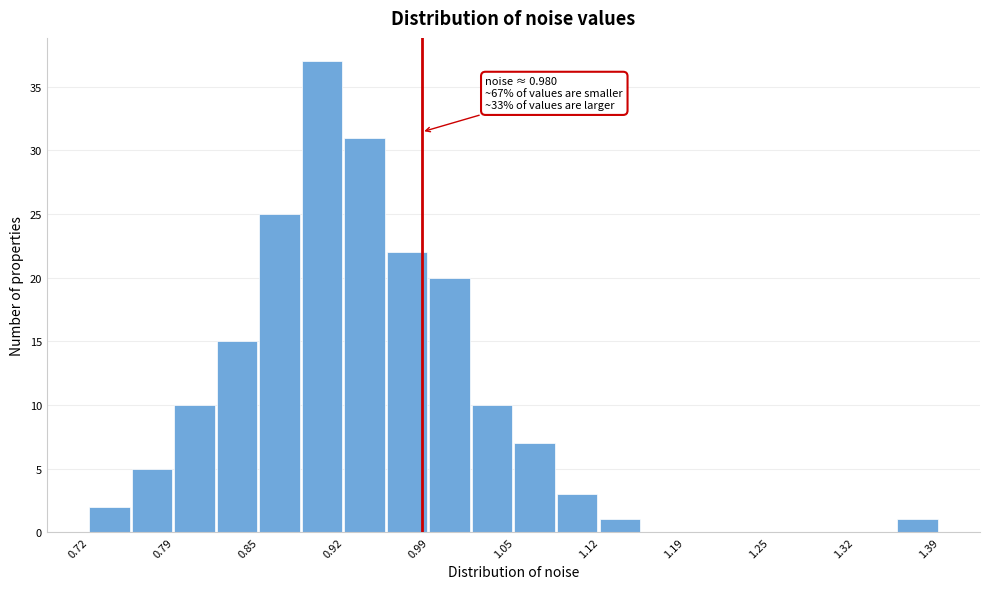

Read against the x-axis, roughly where is the centre of the tallest bar?

0.90